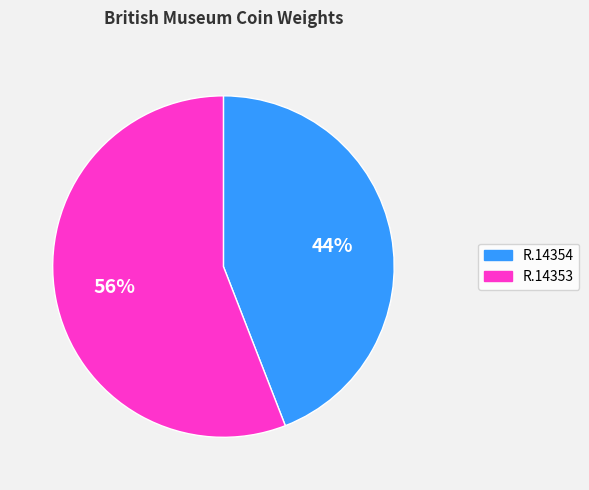

Does any single category account for the majority?

Yes